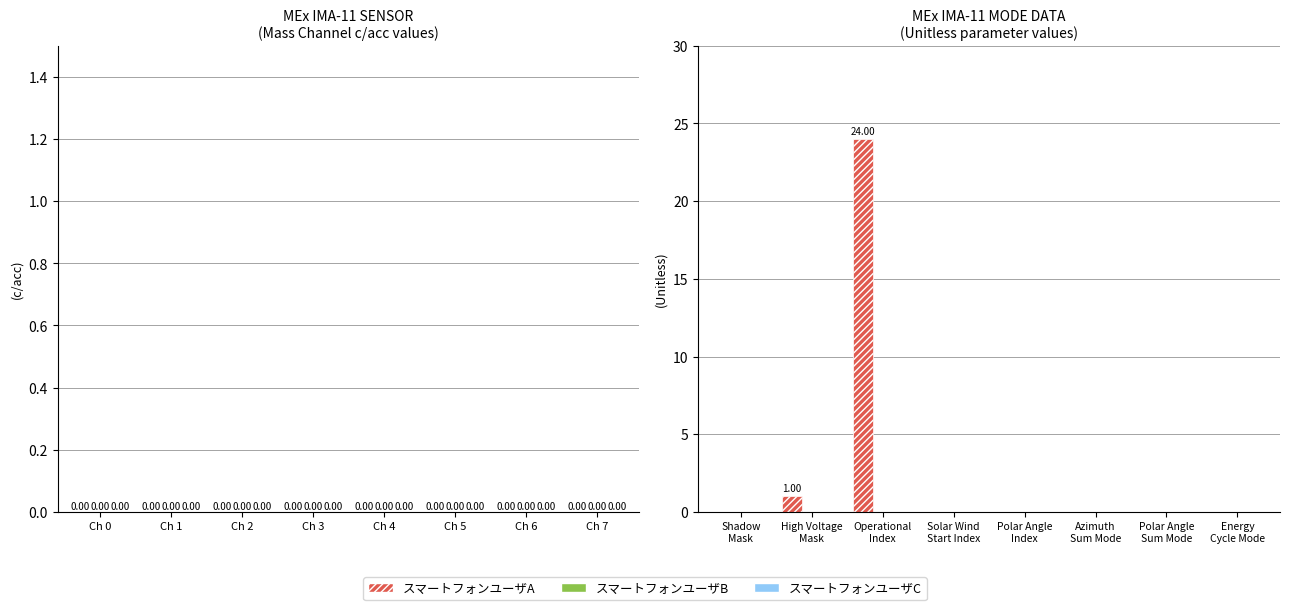

What is the sum of all values?

25